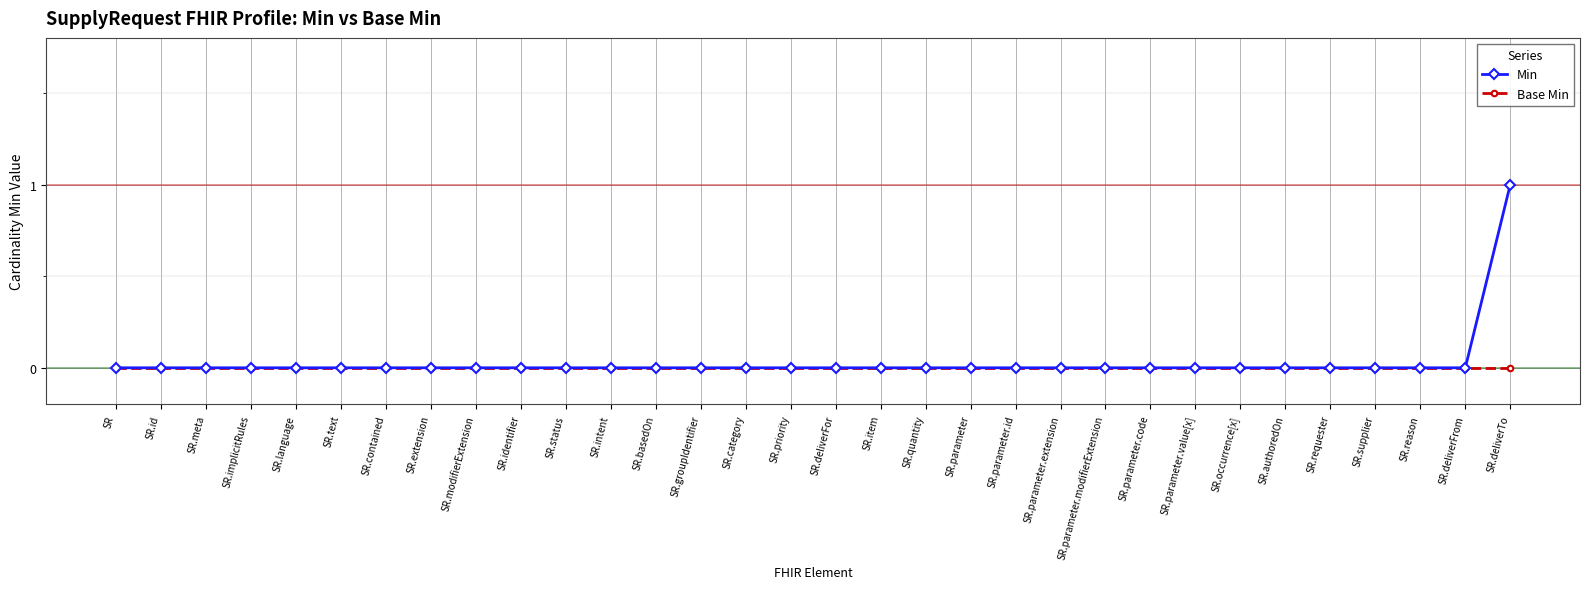

Rank the series by their maximum value, from lowest to highest.

Base Min, Min